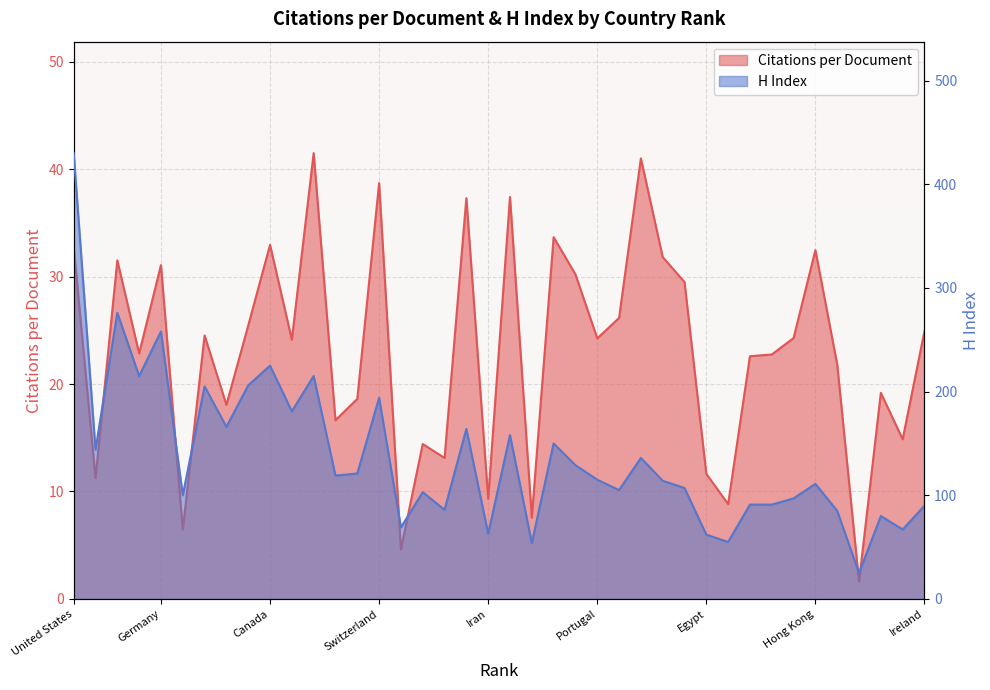

Rank the series at Hong Kong from lowest to highest value.

Citations per document, H index